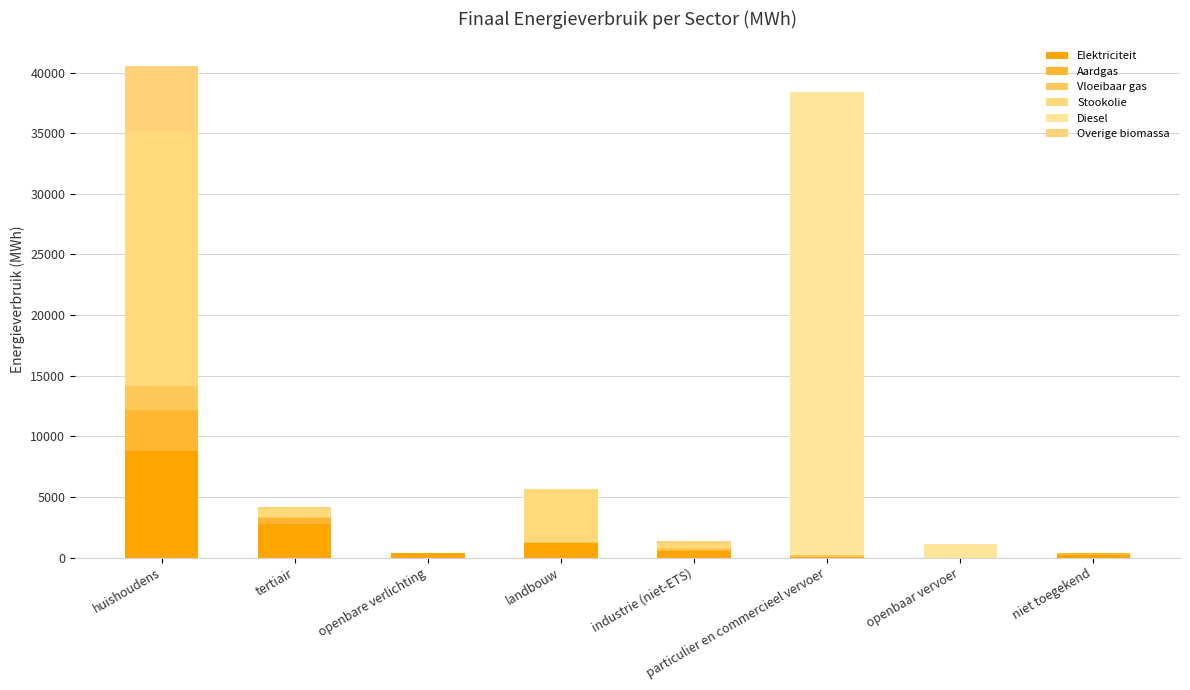

Rank the series by their maximum value, from highest to lowest.

Diesel, Stookolie, Elektriciteit, Overige biomassa, Aardgas, Vloeibaar gas